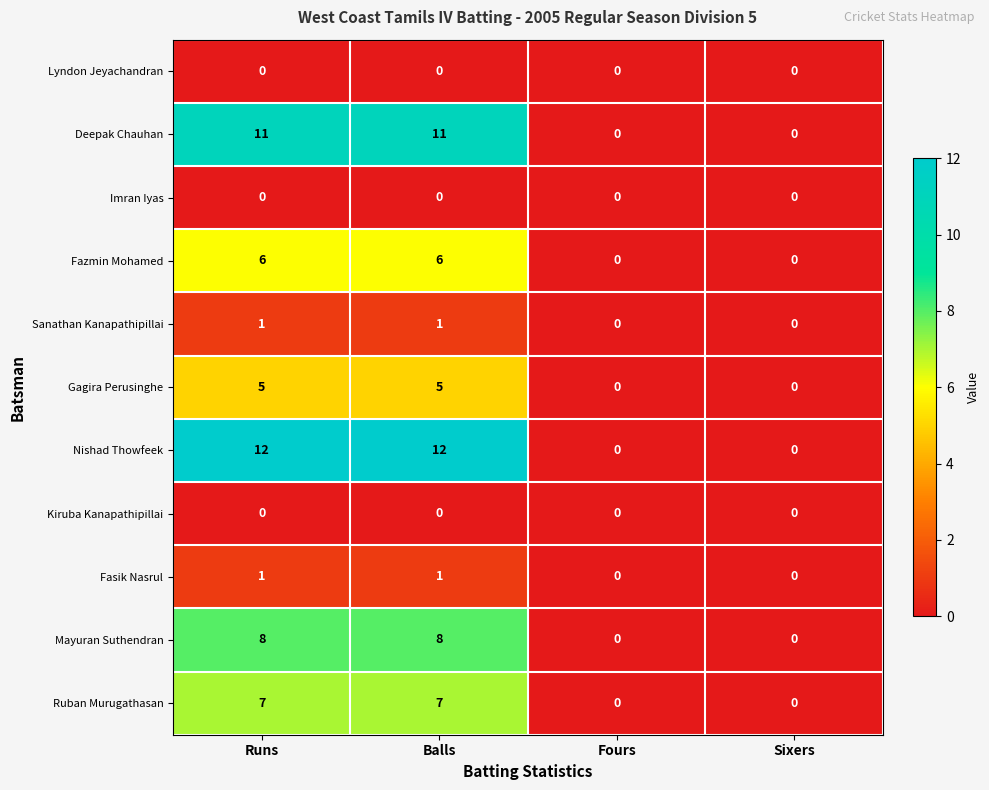

What is the difference between the second highest and second lowest values in the Gagira Perusinghe series?

5